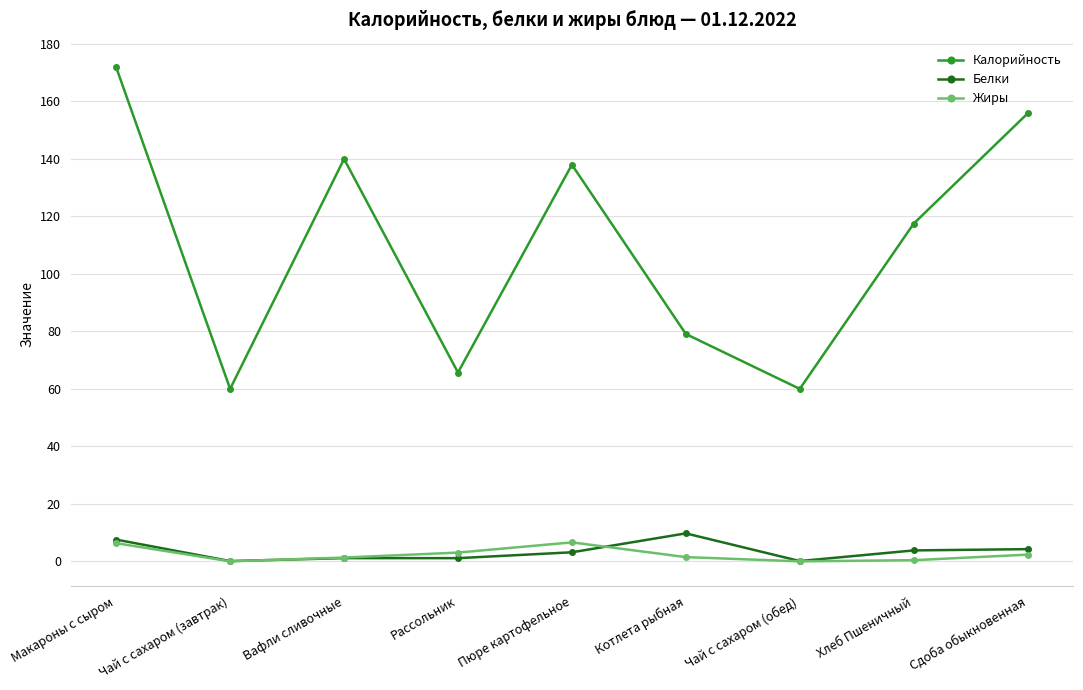

Does the chart display data point markers on the line(s)?

Yes